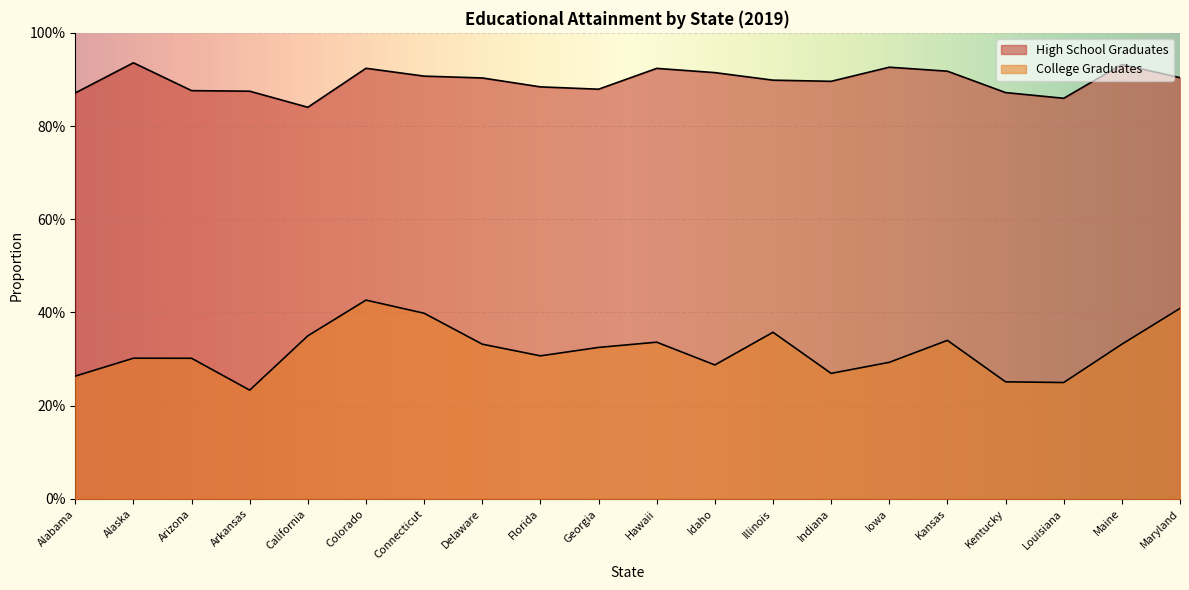

What is the value of the College Graduates point at the 13th from the left?

0.4